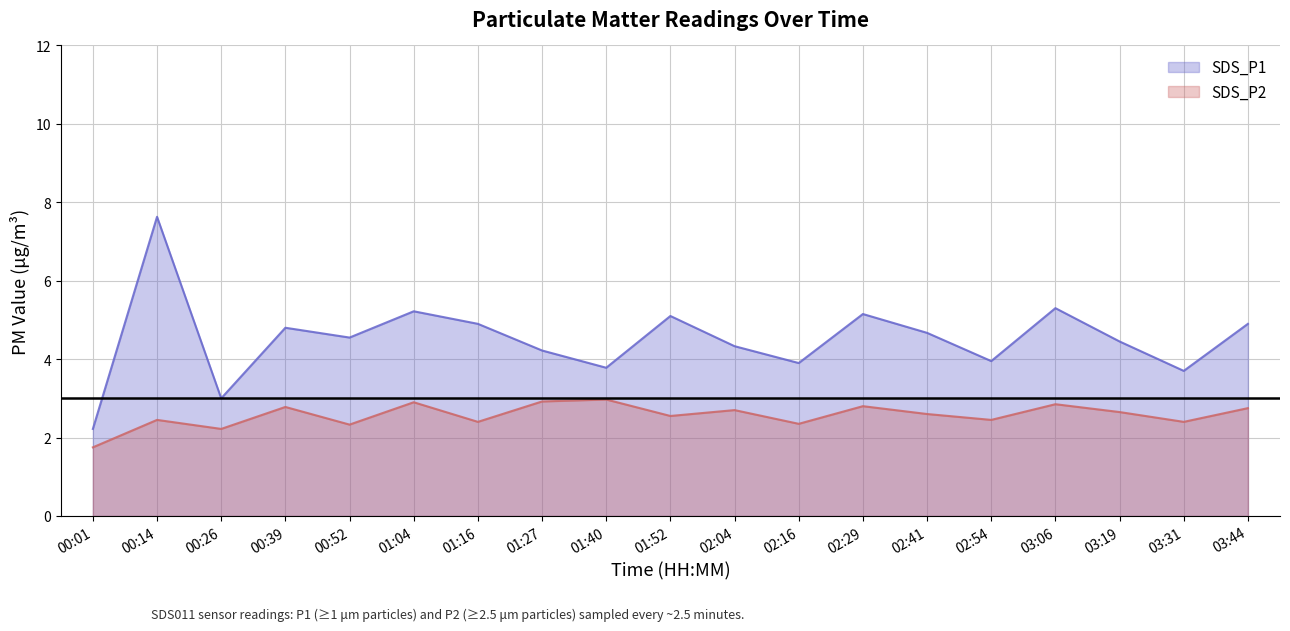

Is it true that SDS_P2 equals 1.1 at 01:16?

False